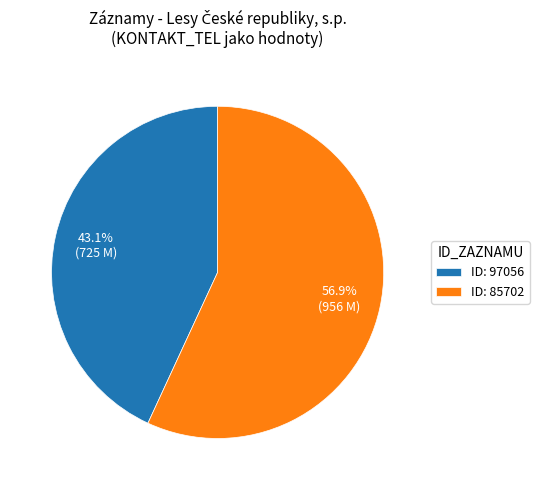

How many segments does this pie chart have?

2